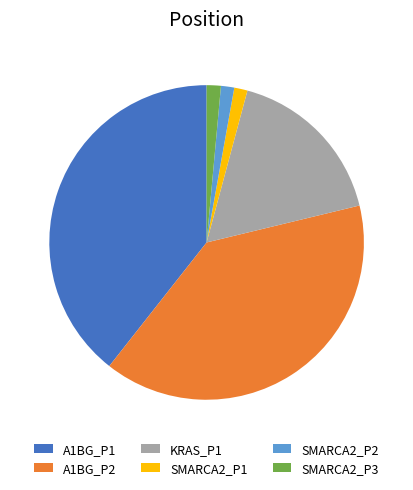

Do SMARCA2_P1 and KRAS_P1 together represent more than half of the pie?

No